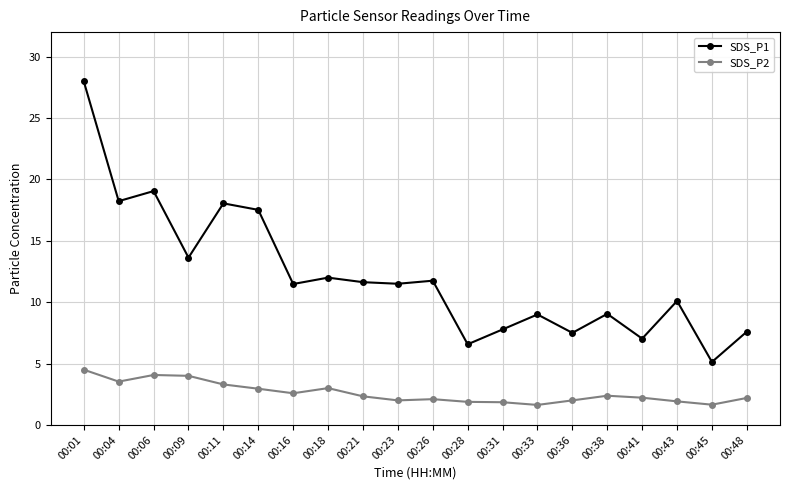

What is the value of the SDS_P2 point at the 10th from the left?

2.0